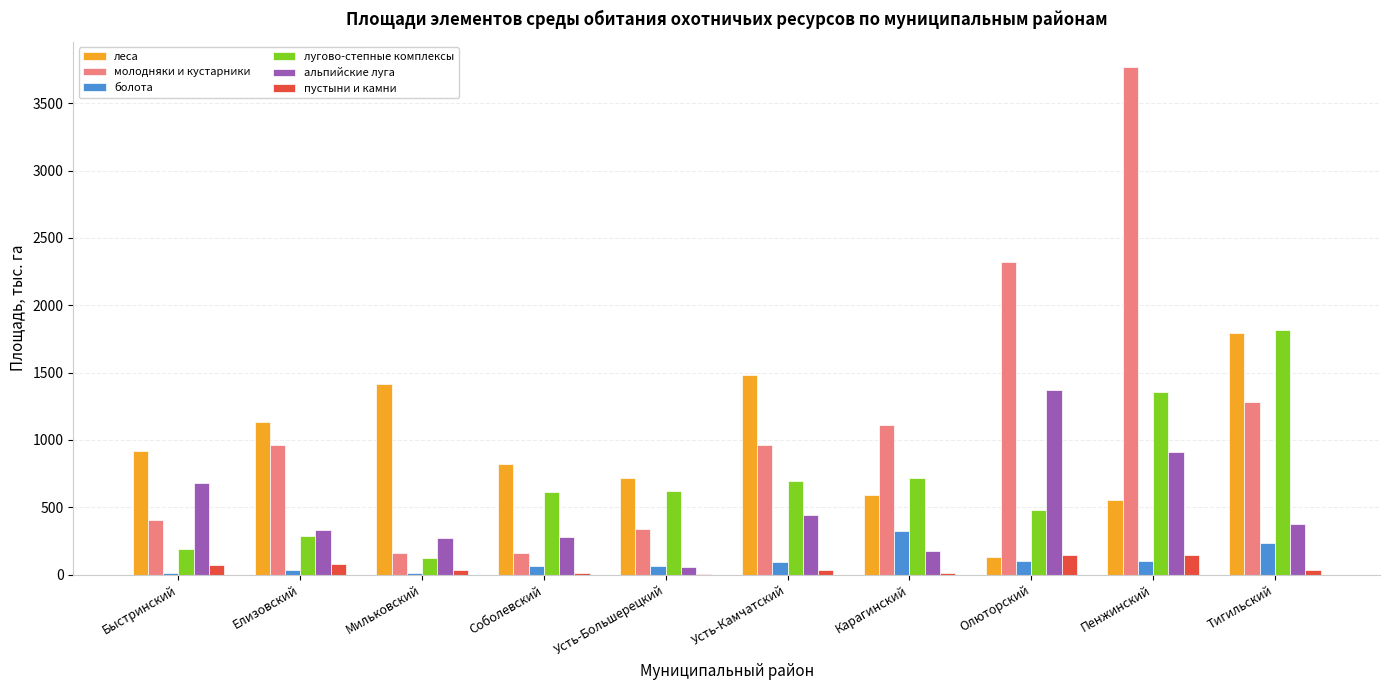

What is the maximum value shown in the chart?

3768.2